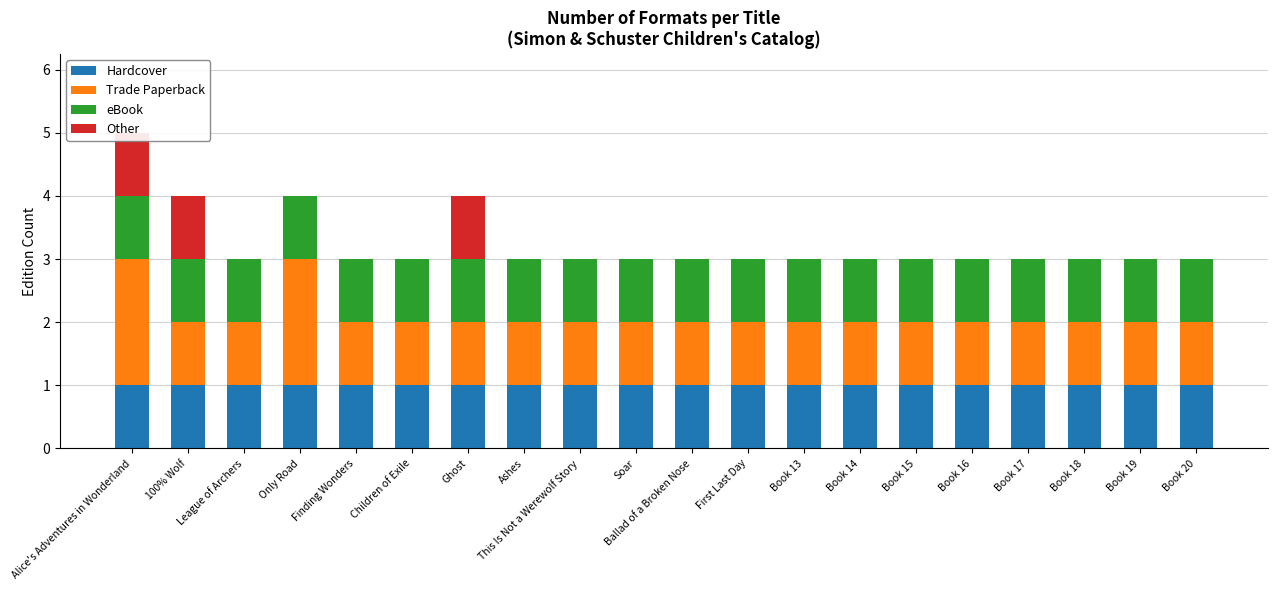

What are all the series names shown in the legend?

Hardcover, Trade Paperback, eBook, Other